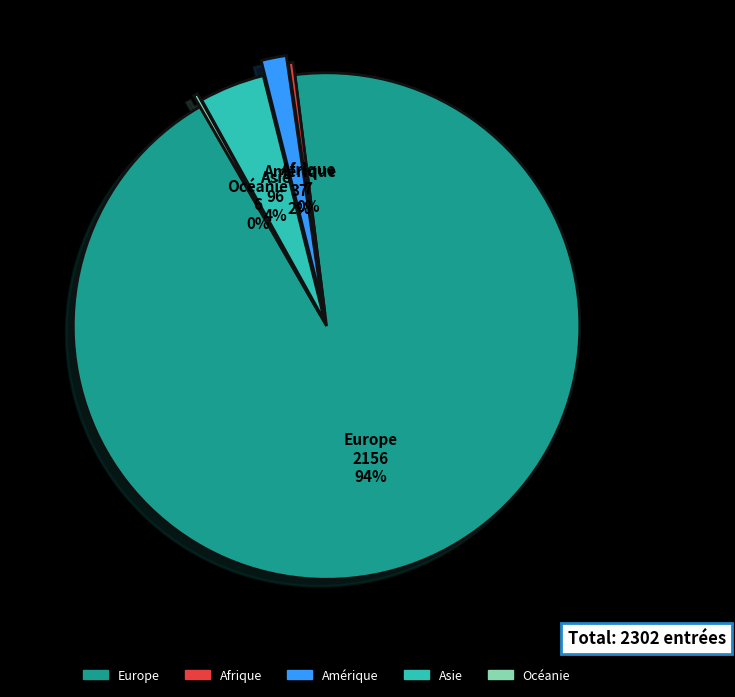

Which slice is the largest?

Europe